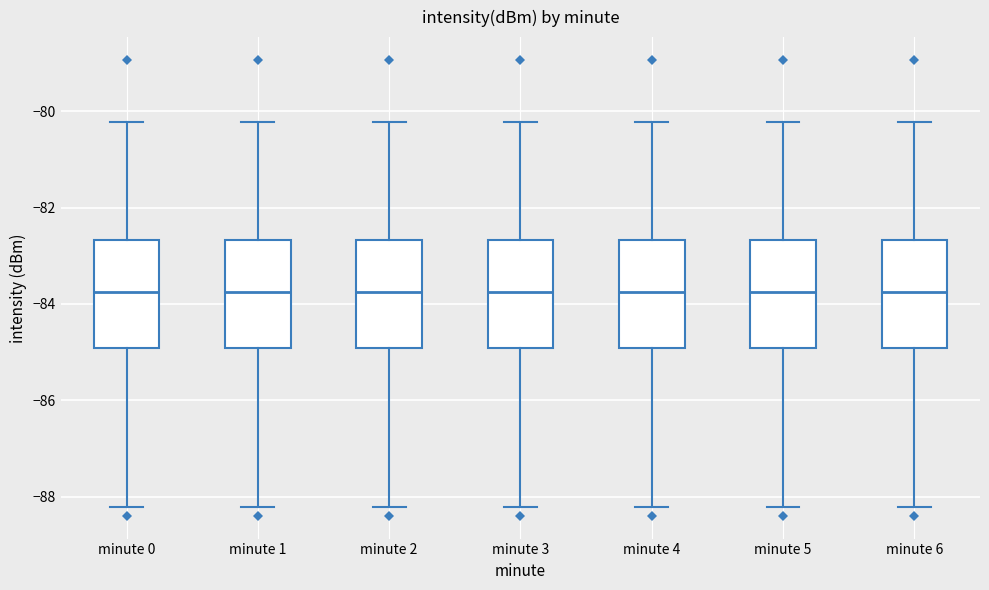

Reading left to right, read every box against the y-axis: the position of its median line, the range the box covers, and the ends of its whiskers. The values are not printed on the chart, so give them approximately, as read against the axis.

minute 0: median -83.8, box -85.0 to -82.6, whiskers -88.2 to -80.2
minute 1: median -83.8, box -85.0 to -82.6, whiskers -88.2 to -80.2
minute 2: median -83.8, box -85.0 to -82.6, whiskers -88.2 to -80.2
minute 3: median -83.8, box -85.0 to -82.6, whiskers -88.2 to -80.2
minute 4: median -83.8, box -85.0 to -82.6, whiskers -88.2 to -80.2
minute 5: median -83.8, box -85.0 to -82.6, whiskers -88.2 to -80.2
minute 6: median -83.8, box -85.0 to -82.6, whiskers -88.2 to -80.2